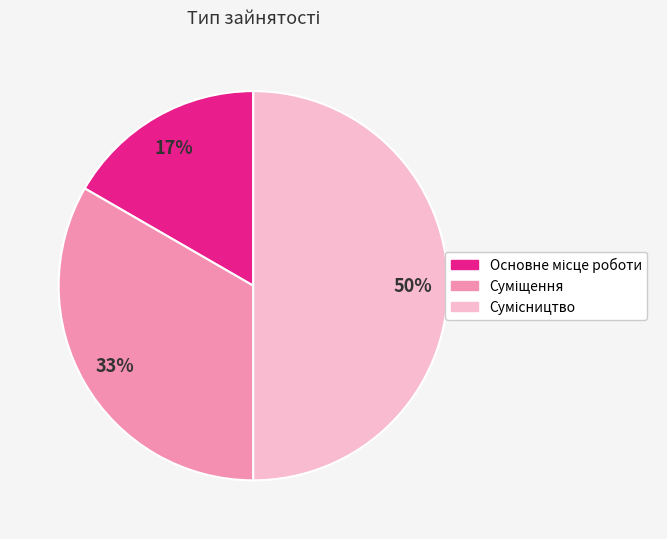

To the nearest percent, what is the difference between the largest and smallest slice percentages?

33%